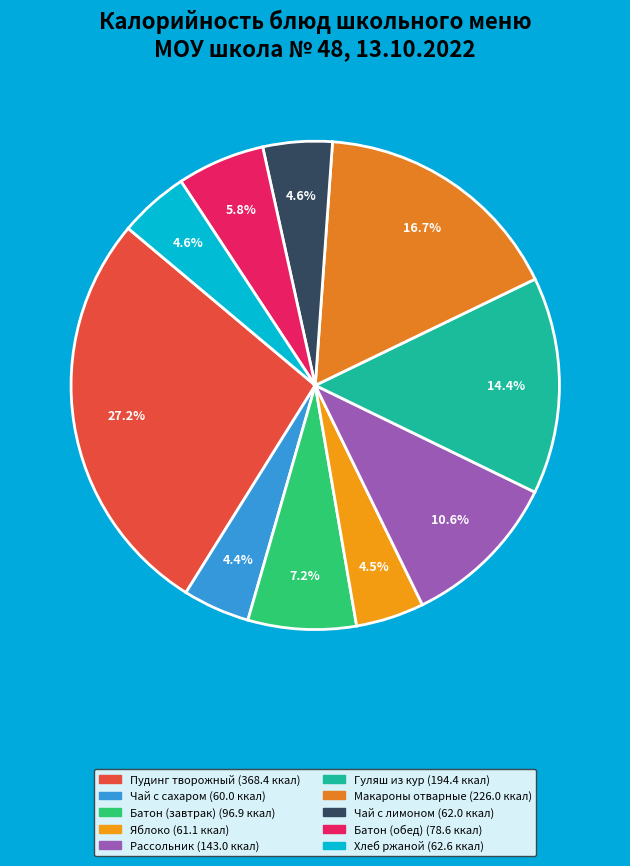

To the nearest percent, what is the average slice percentage?

10%